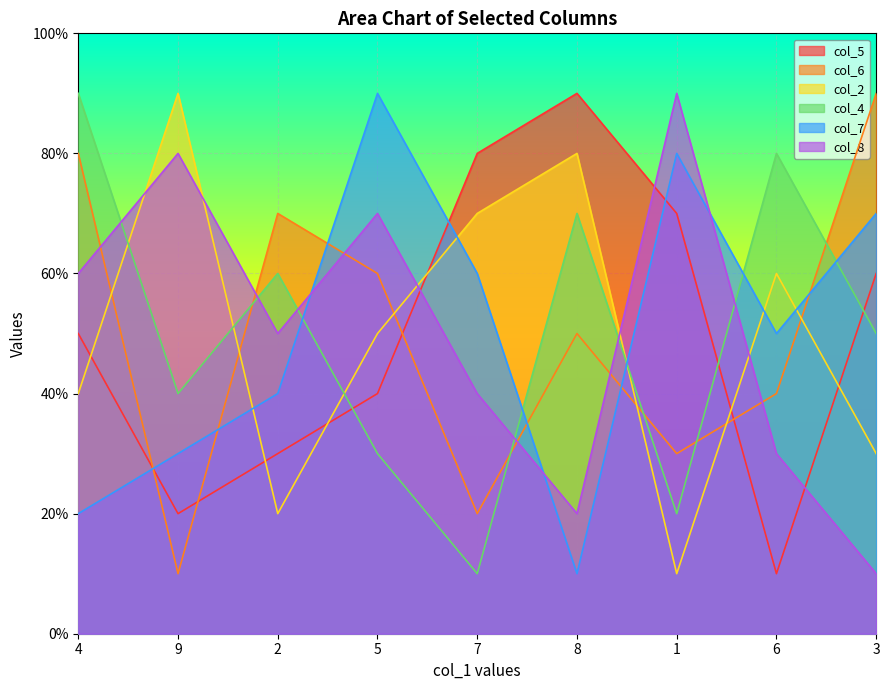

Where is the first local minimum for col_5?

9